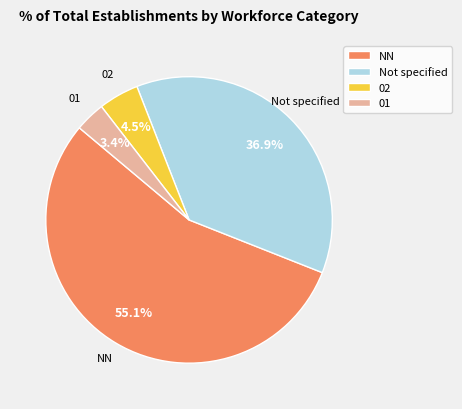

How many slices are in this pie chart?

4